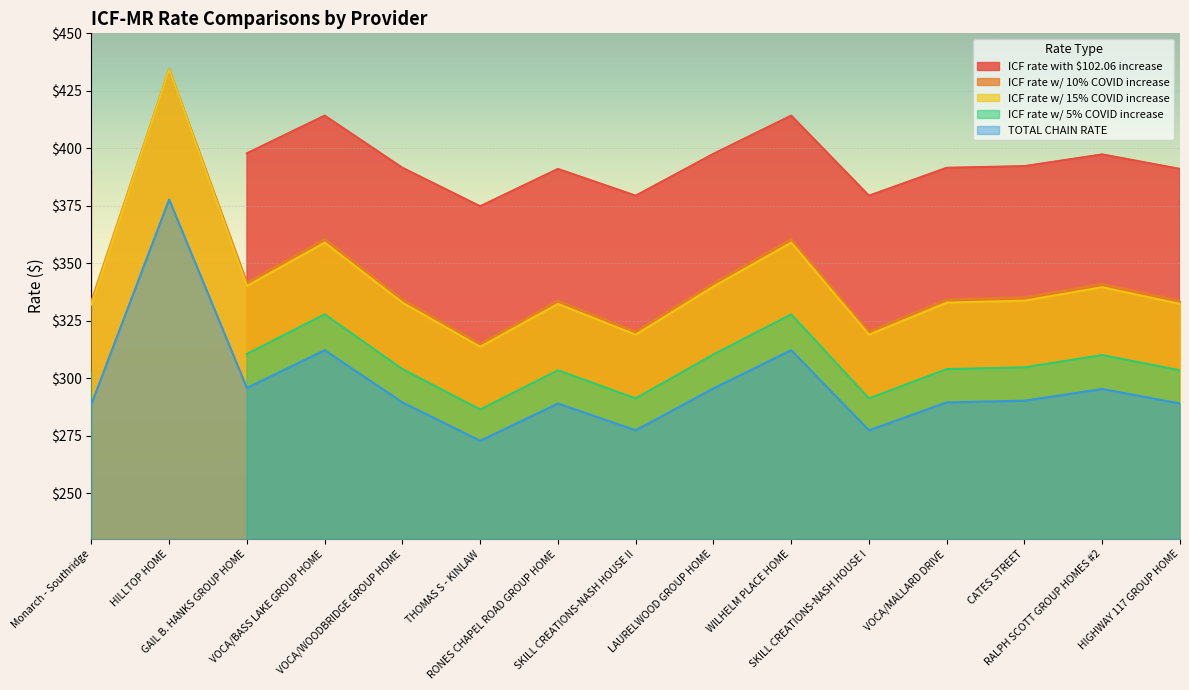

True or false: ICF rate w/ 10% COVID increase and TOTAL CHAIN RATE intersect in this chart.

False